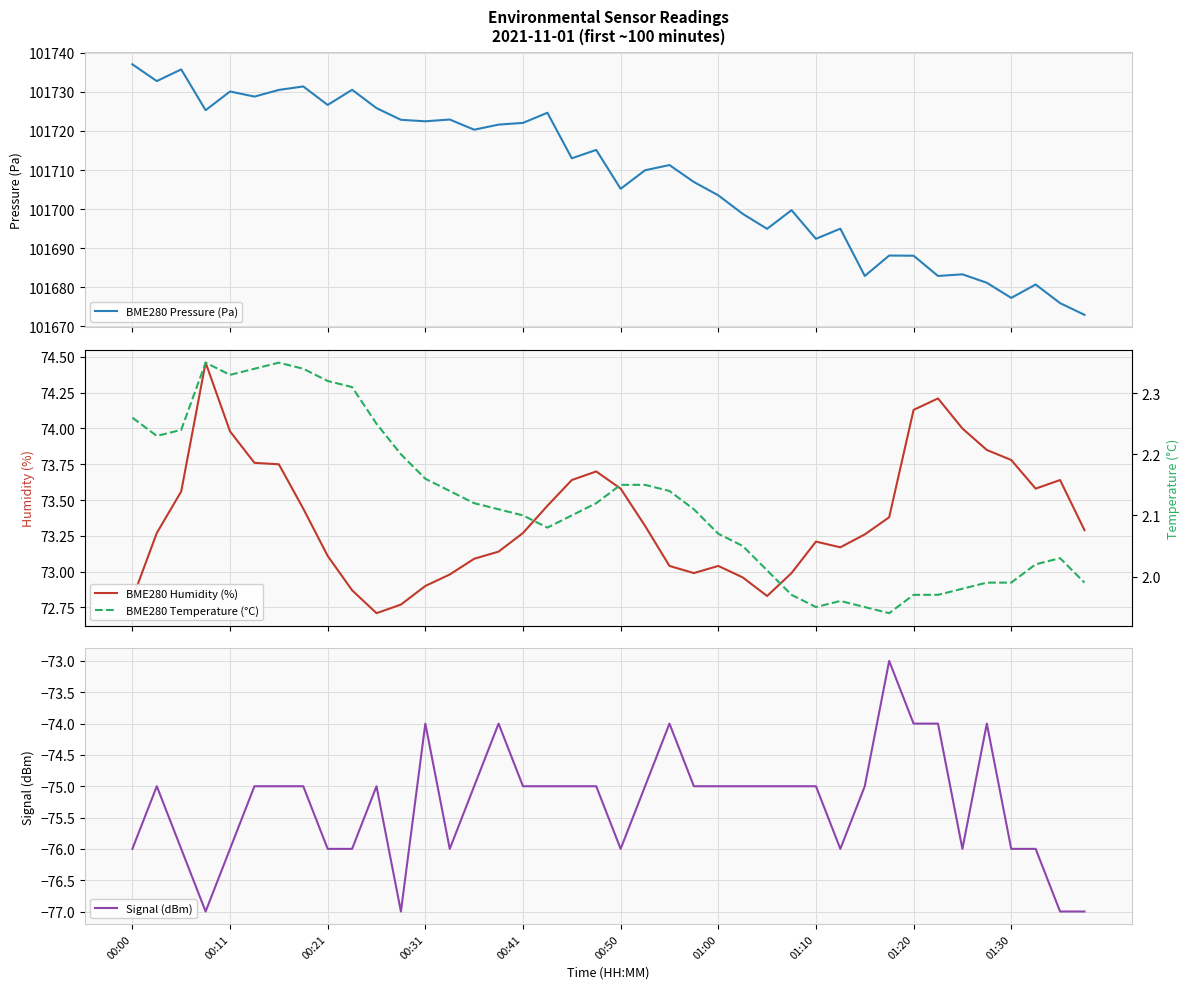

What is the highest value of the BME280 Pressure (Pa) series?

101737.0